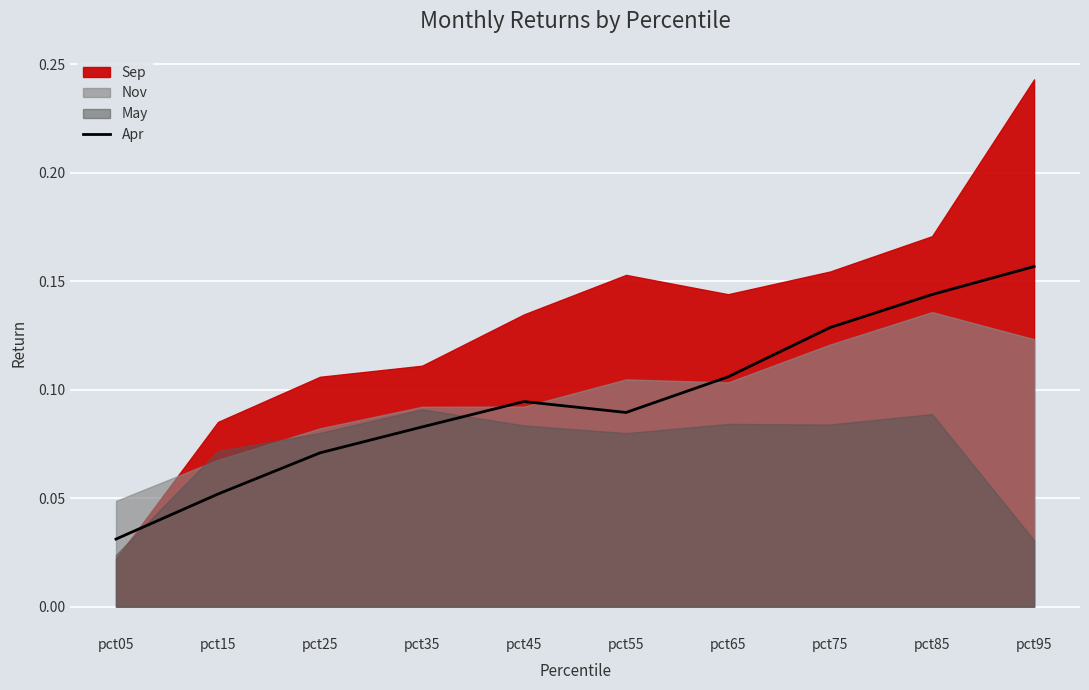

Reading left to right, transcribe all the data shown in this chart.

0.0	0.1	0.1	0.1	0.1	0.1	0.1	0.1	0.1	0.2